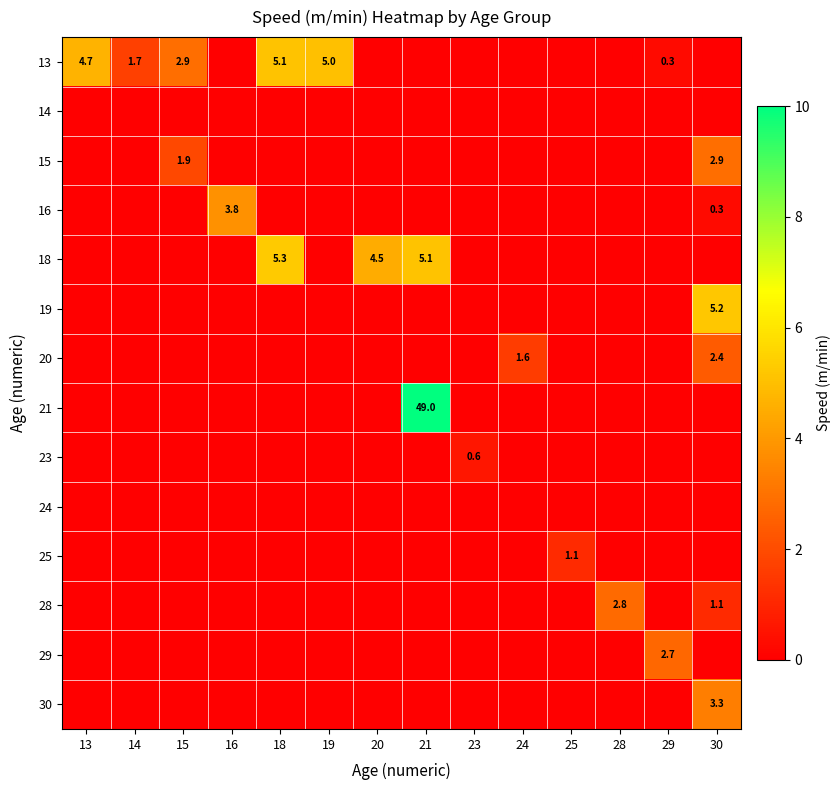

True or false: 13 has a value of 2.9 at 15.

True